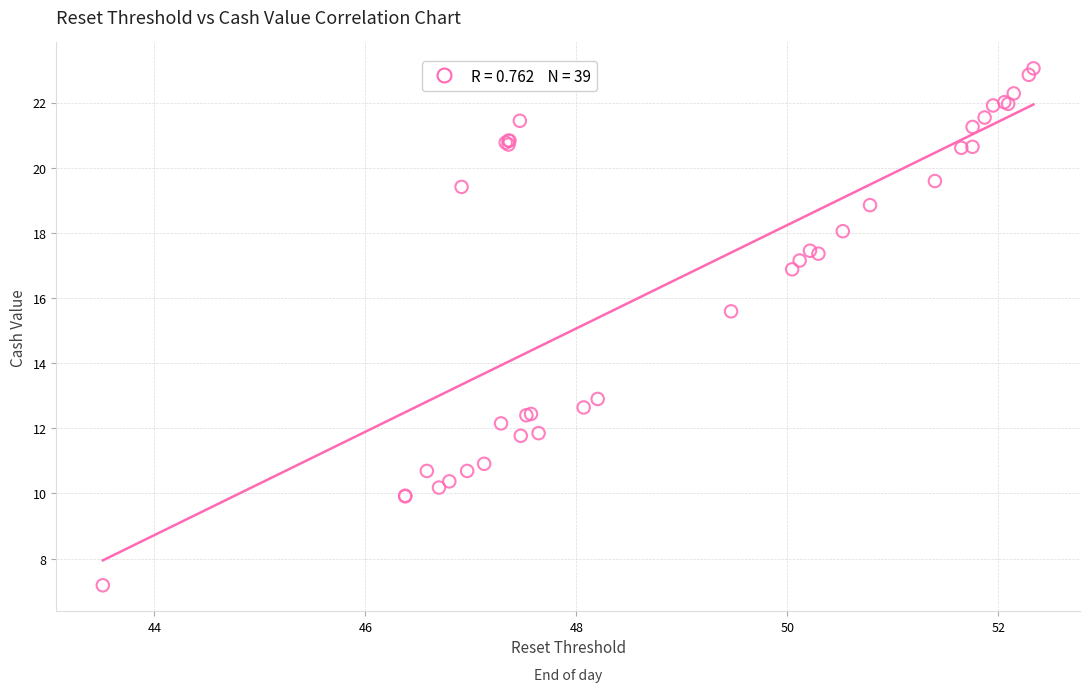

What Y value in the scatter plot is closest to 15?

15.6